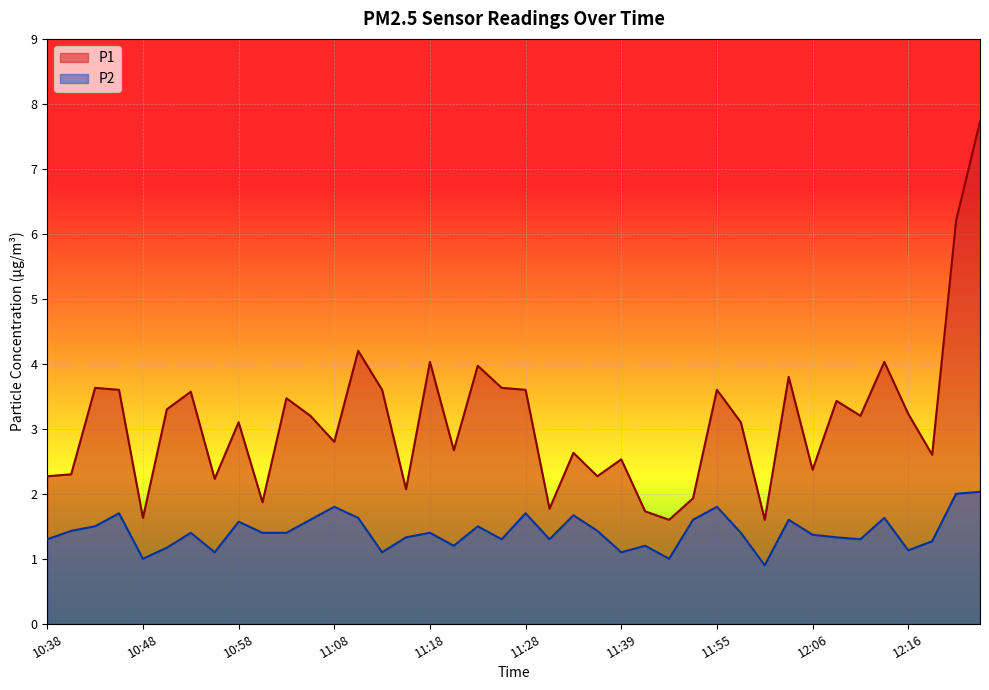

Rank the series by their average value, from lowest to highest.

P2, P1